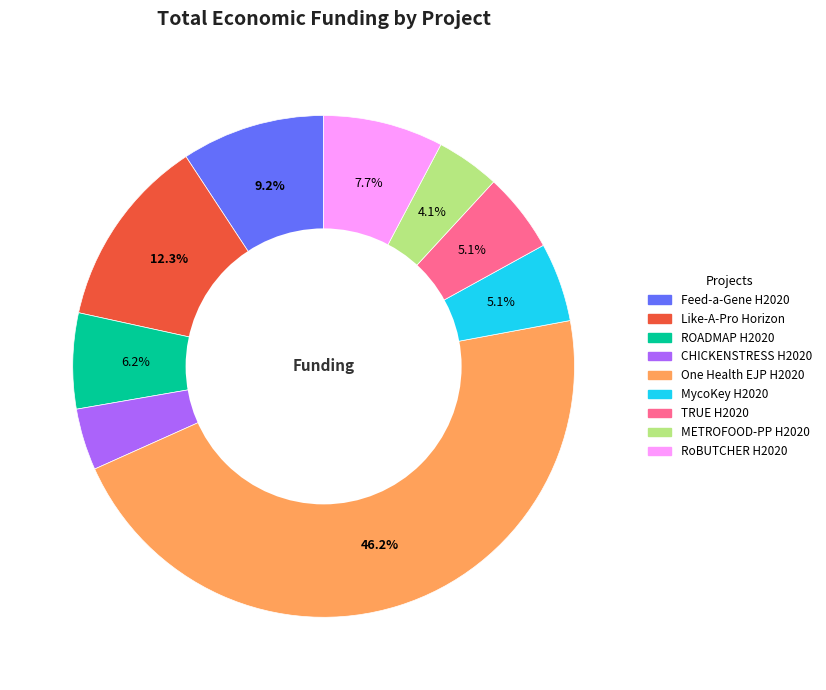

Which has a higher value, Feed-a-Gene H2020 or RoBUTCHER H2020?

Feed-a-Gene H2020